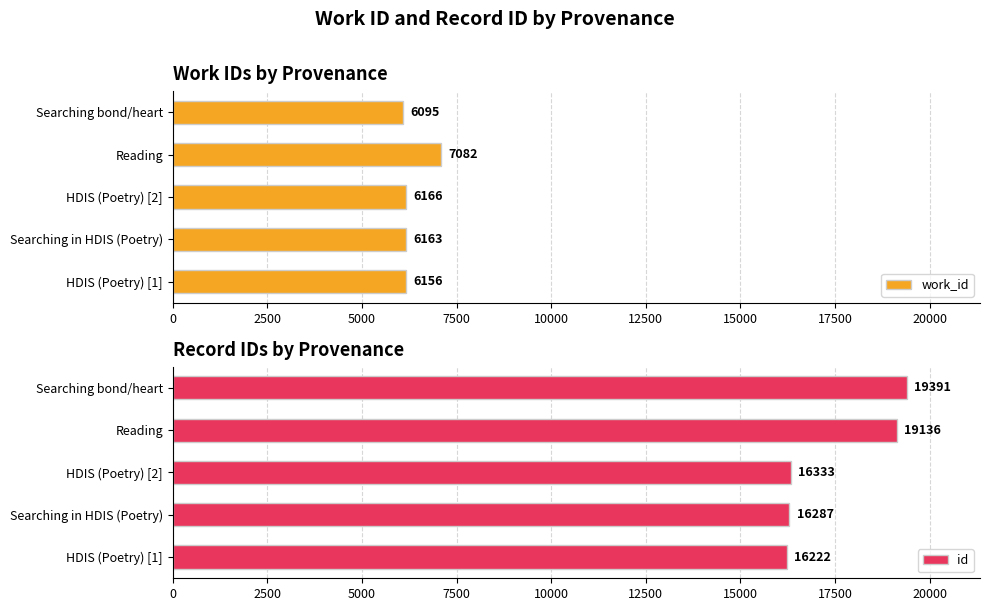

What is the maximum value for work_id?

7082